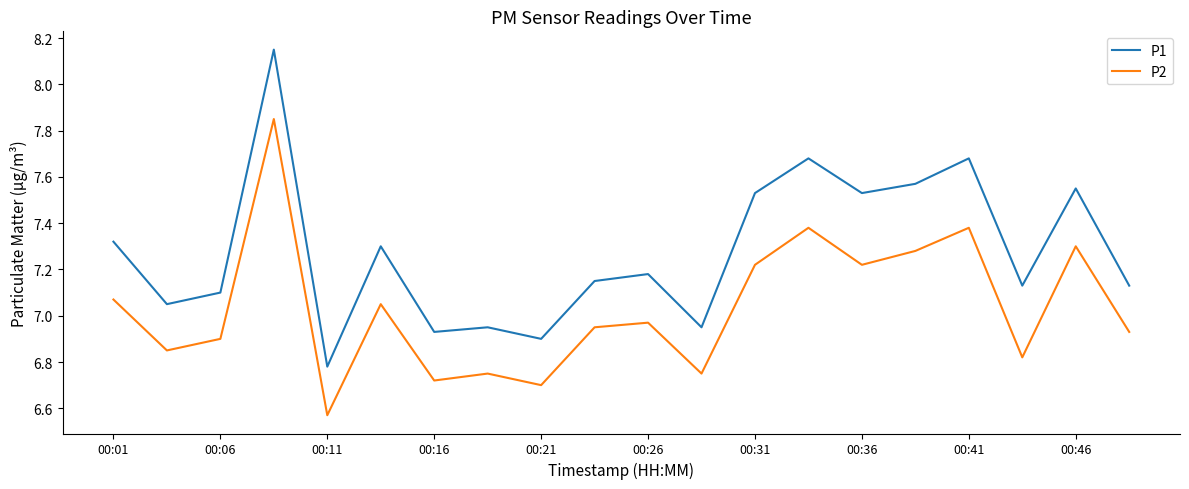

True or false: P2 and P1 intersect in this chart.

False